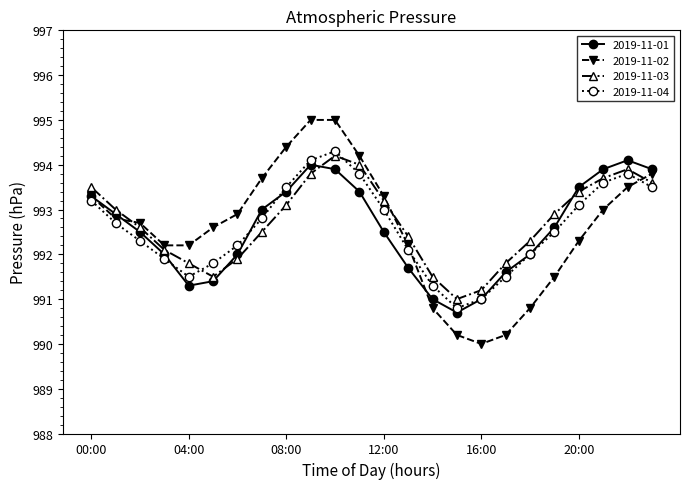

Which series ends up on top after the final intersection of 2019-11-03 and 2019-11-01?

2019-11-01